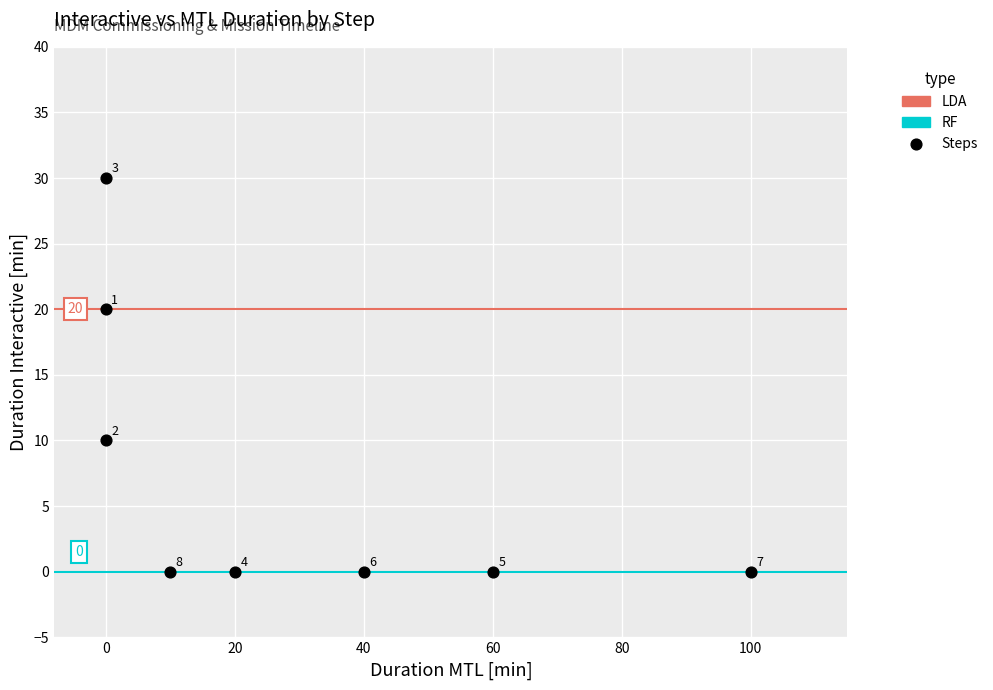

What is the range of Y values (max minus min)?

30